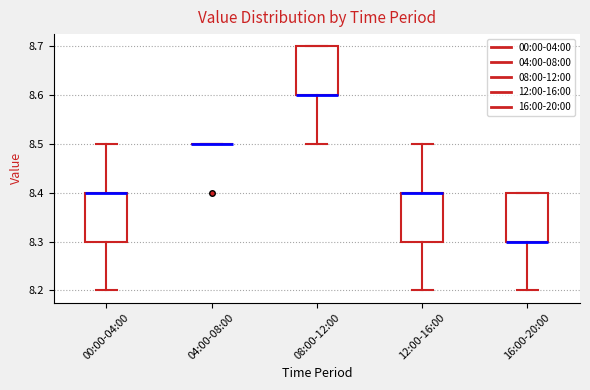

Reading left to right, read every box against the y-axis: the position of its median line, the range the box covers, and the ends of its whiskers. The values are not printed on the chart, so give them approximately, as read against the axis.

00:00-04:00: median 8.4 (drawn on the box's upper edge), box 8.3 to 8.4, whiskers 8.2 to 8.5
04:00-08:00: box collapsed to a line at 8.5, whiskers 8.5 to 8.5
08:00-12:00: median 8.6 (drawn on the box's lower edge), box 8.6 to 8.7, whiskers 8.5 to 8.7
12:00-16:00: median 8.4 (drawn on the box's upper edge), box 8.3 to 8.4, whiskers 8.2 to 8.5
16:00-20:00: median 8.3 (drawn on the box's lower edge), box 8.3 to 8.4, whiskers 8.2 to 8.4